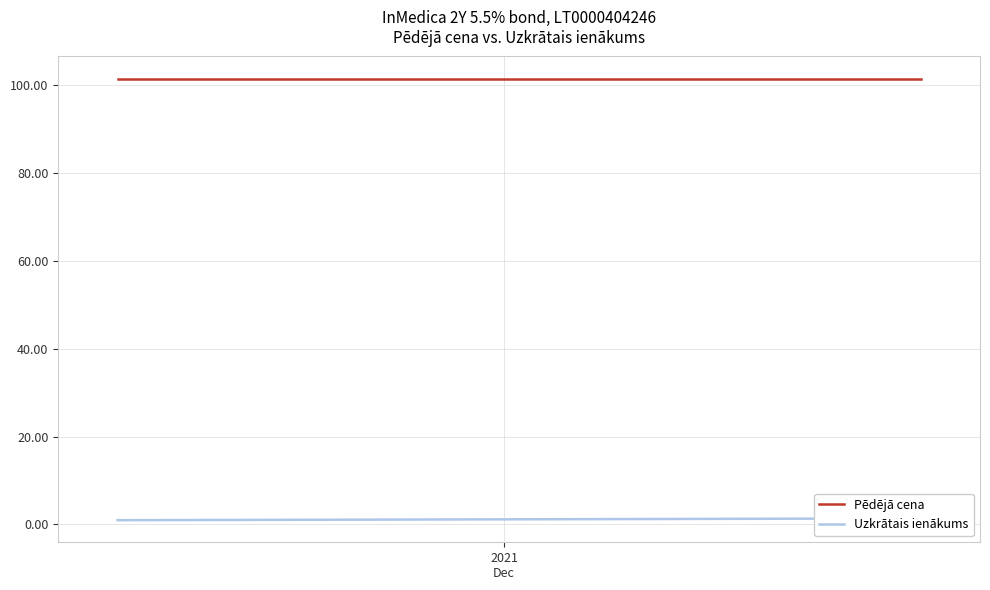

True or false: Pēdējā cena and Uzkrātais ienākums intersect in this chart.

False